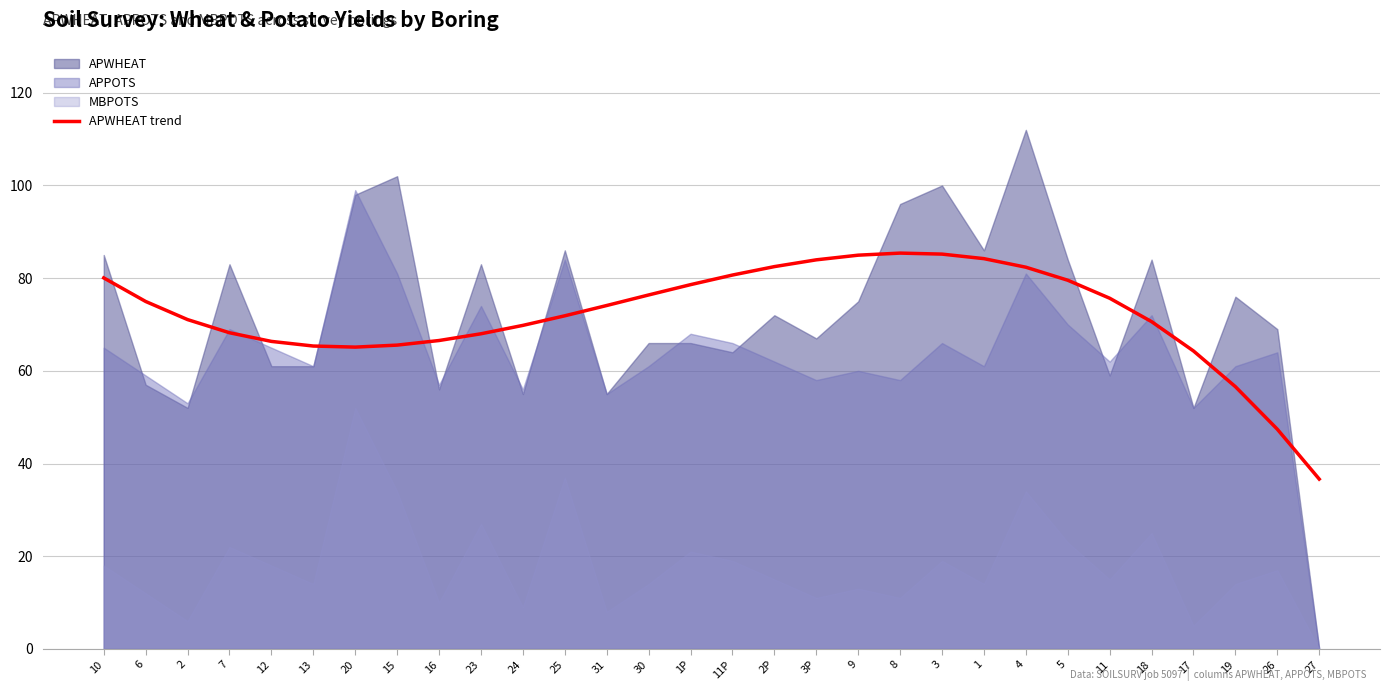

Is it true that APWHEAT trend equals 112.8 at 23?

False